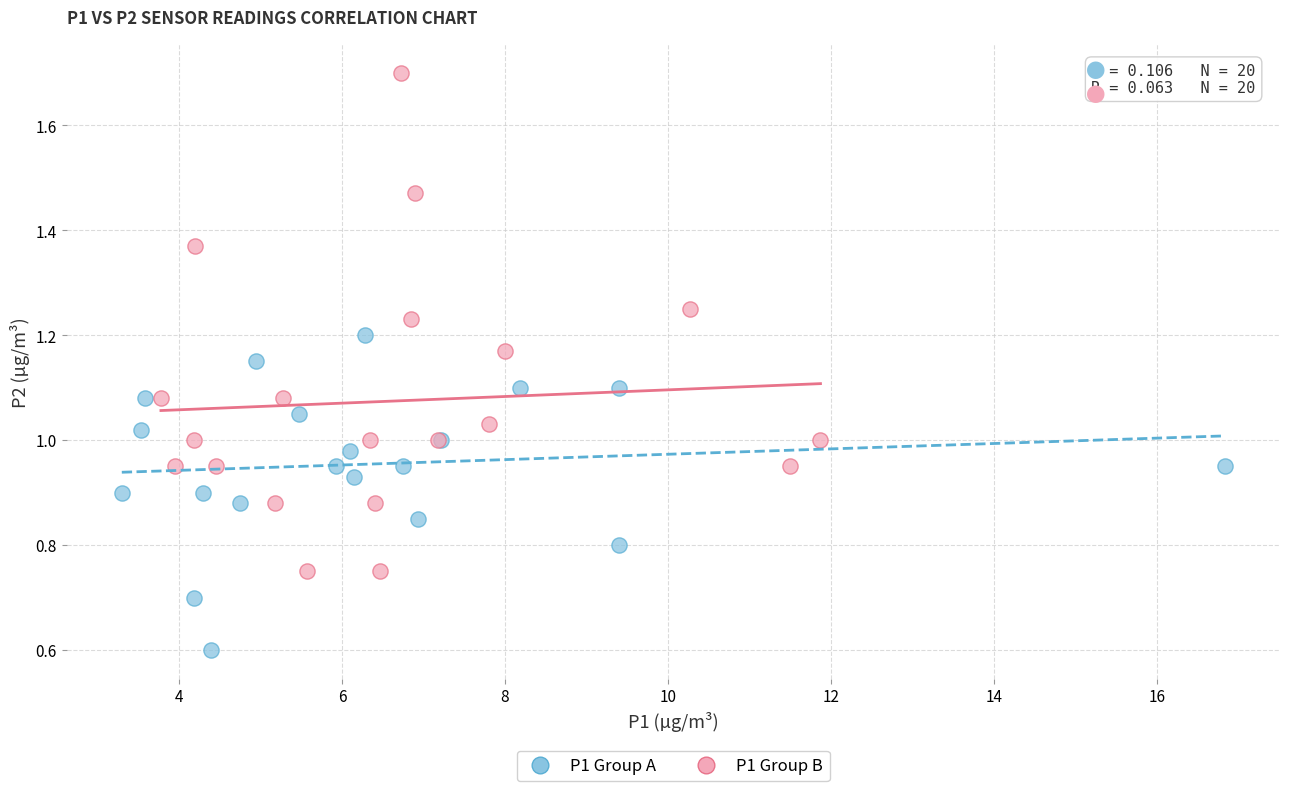

Which series has the largest Y range (max minus min)?

P1 Group B